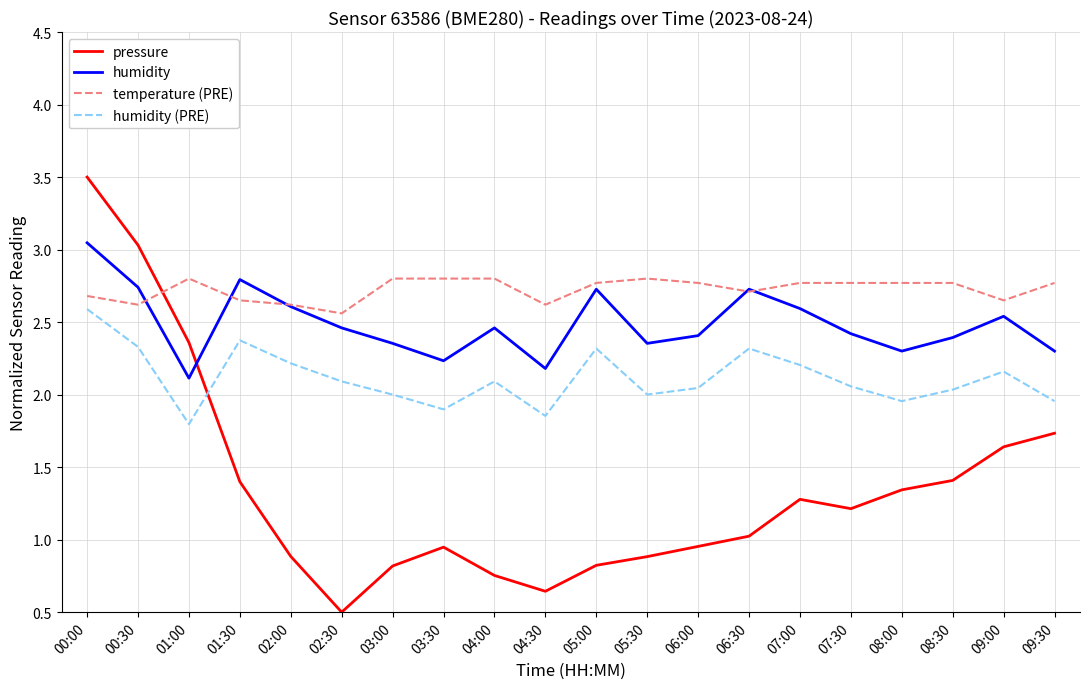

True or false: pressure has more than 0 interior local peaks.

True